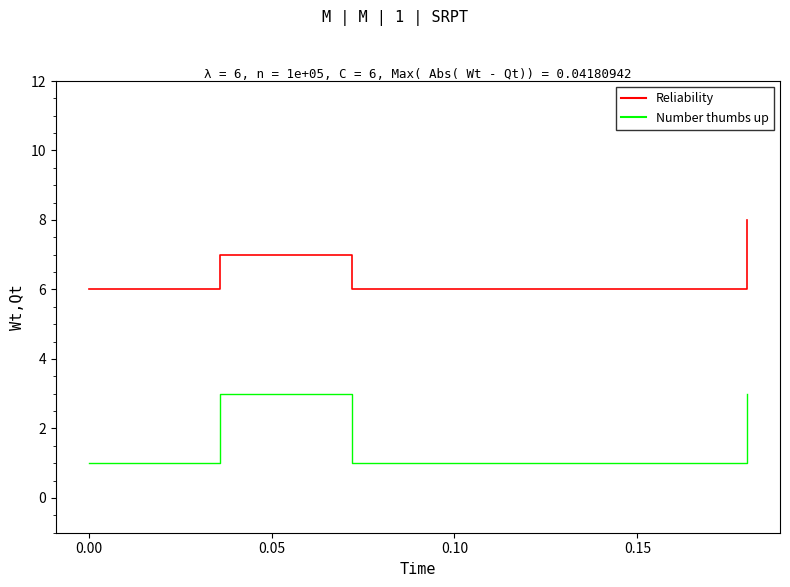

How many Number thumbs up values are between 1 and 3?

6